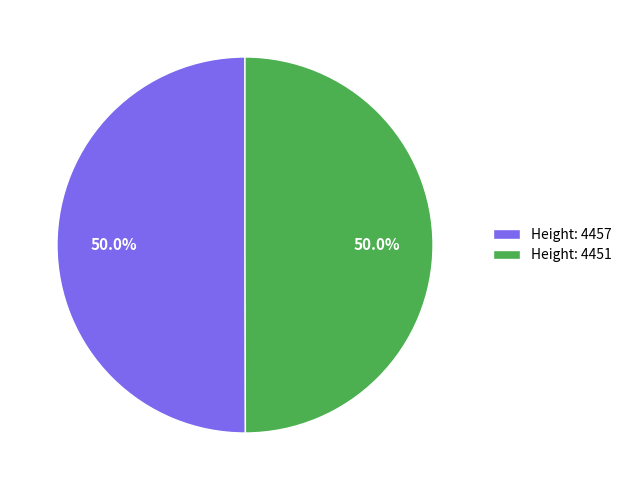

Combined, do Height: 4451 and Height: 4457 account for over 50%?

Yes